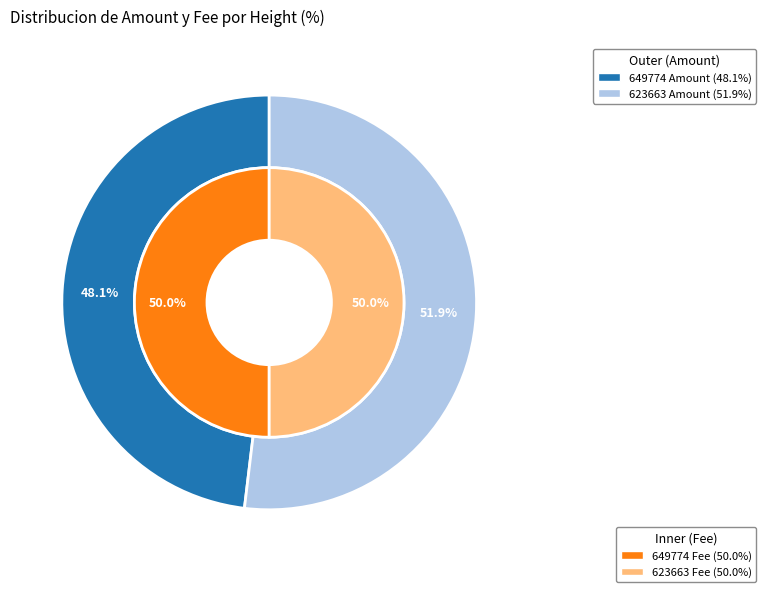

To the nearest percent, what is the difference between the largest and smallest slice percentages?

4%